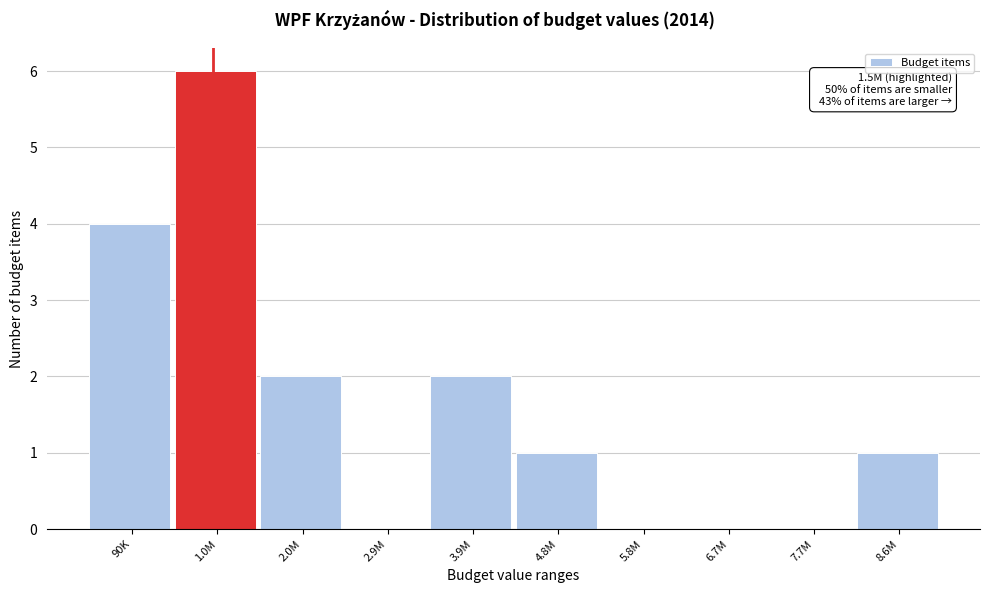

Reading left to right, extract all data points from this chart.

90K=4	1.0M=6	2.0M=2	2.9M=0	3.9M=2	4.8M=1	5.8M=0	6.7M=0	7.7M=0	8.6M=1